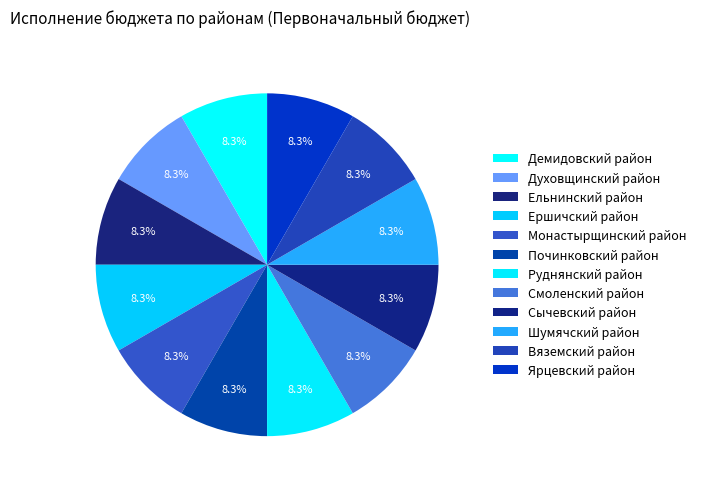

Is there any slice that represents more than half of the pie?

No